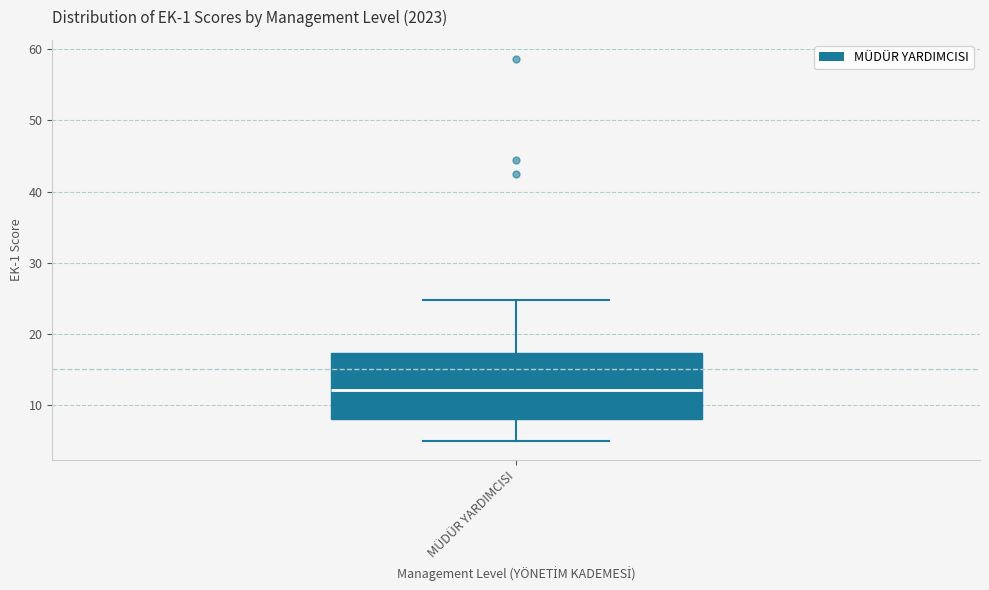

Transcribe this box plot: give where the median line is, the range the box spans, and where the two whiskers end, as read against the y-axis. The values are not printed on the chart, so give them approximately, as read against the axis.

median 12, box 8 to 17, whiskers 5 to 25